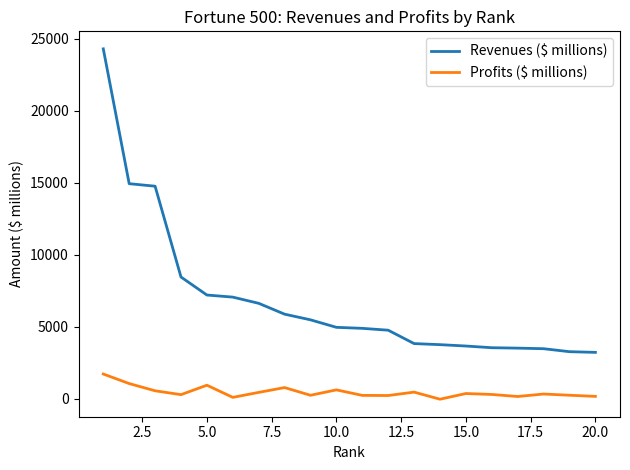

Which series has the widest spread of values?

Revenues ($ millions)